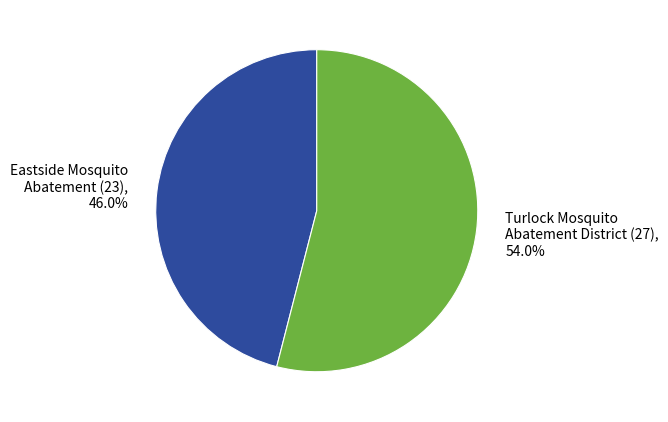

Rank the categories by value from highest to lowest.

Turlock Mosquito Abatement District, Eastside Mosquito Abatement